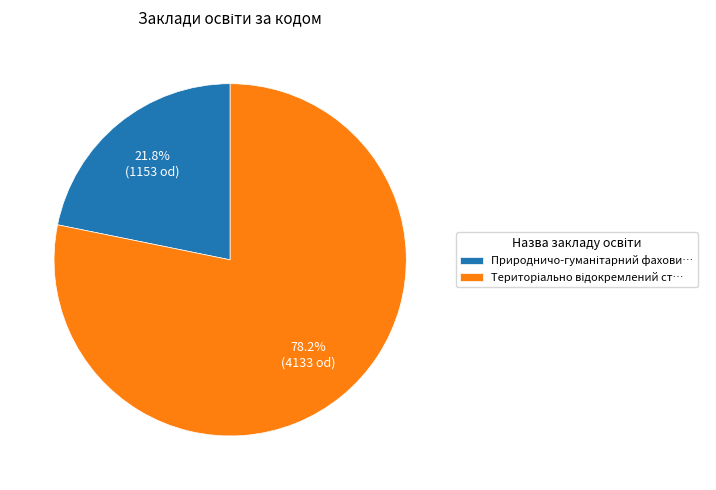

Is there any slice that represents more than half of the pie?

Yes